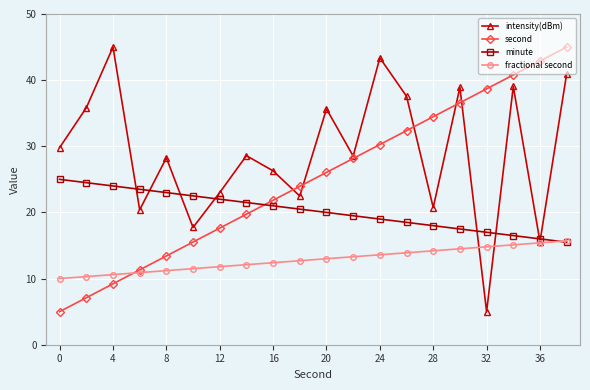

True or false: intensity(dBm) has more than 1 interior local peaks.

True